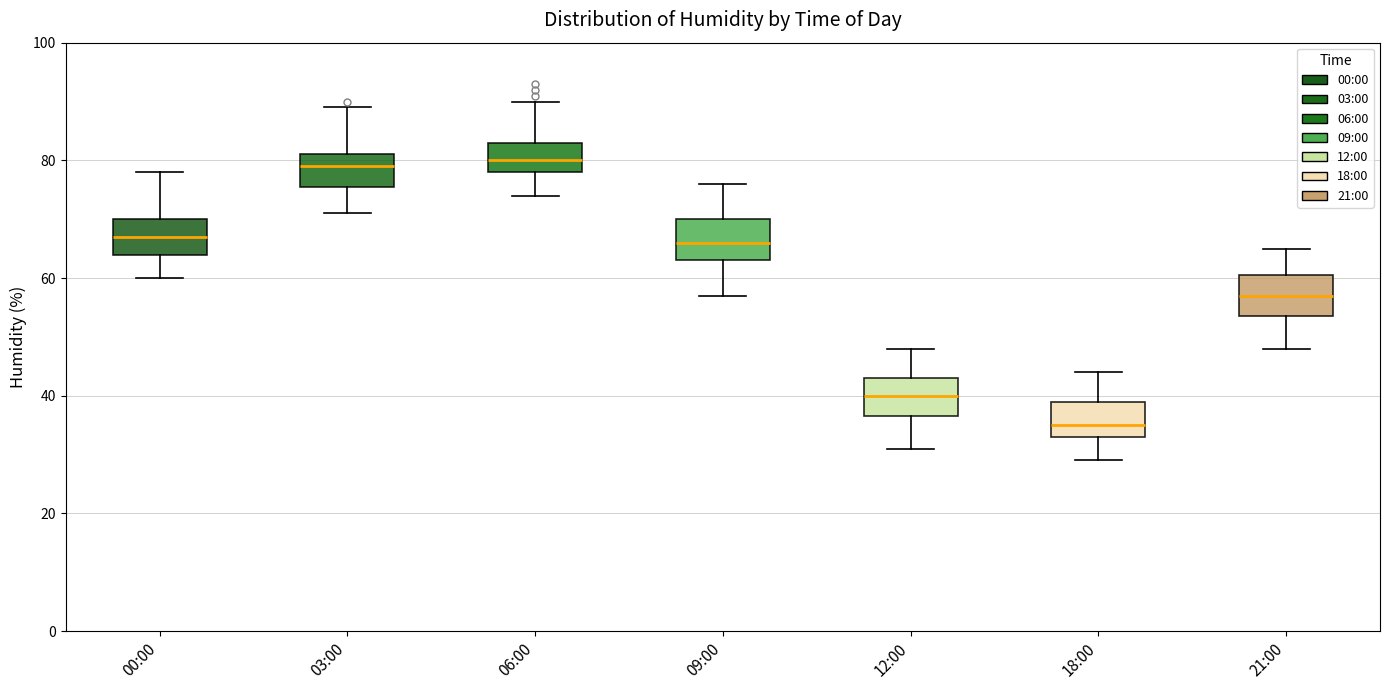

Reading left to right, read every box against the y-axis: the position of its median line, the range the box covers, and the ends of its whiskers. The values are not printed on the chart, so give them approximately, as read against the axis.

00:00: median 68, box 64 to 70, whiskers 60 to 78
03:00: median 80, box 76 to 82, whiskers 72 to 90
06:00: median 80, box 78 to 84, whiskers 74 to 90
09:00: median 66, box 64 to 70, whiskers 58 to 76
12:00: median 40, box 36 to 44, whiskers 32 to 48
18:00: median 36, box 34 to 40, whiskers 30 to 44
21:00: median 58, box 54 to 60, whiskers 48 to 66